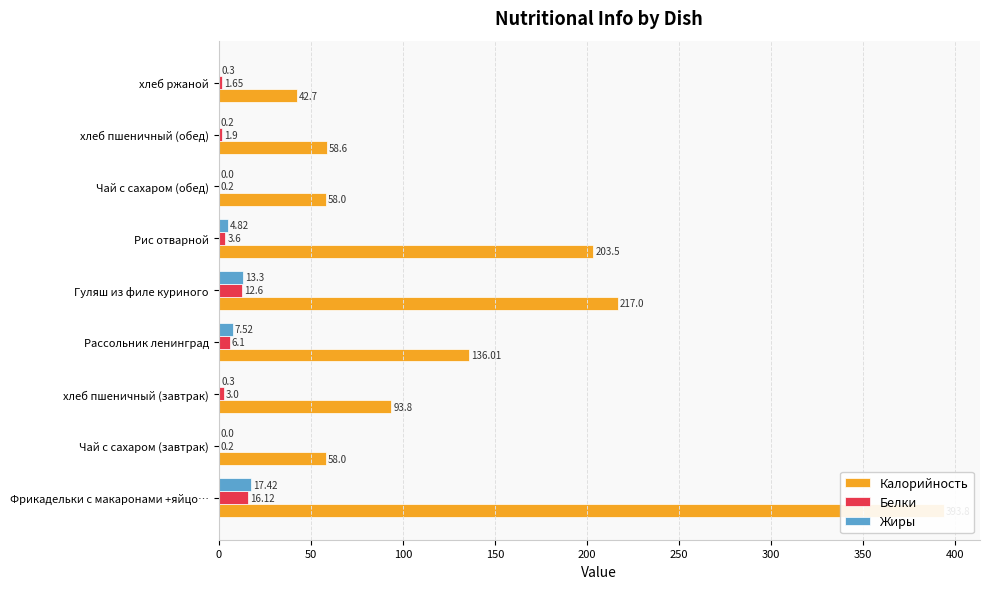

Rank the series by their maximum value, from highest to lowest.

Калорийность, Жиры, Белки